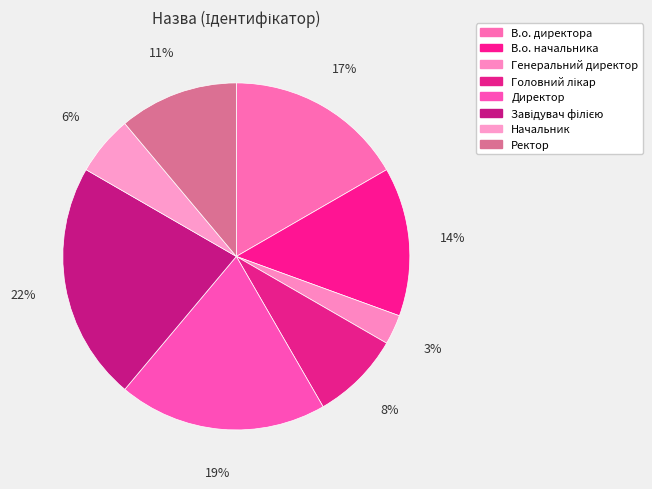

What percentage do В.о. начальника and Завідувач філією together represent?

36.1%